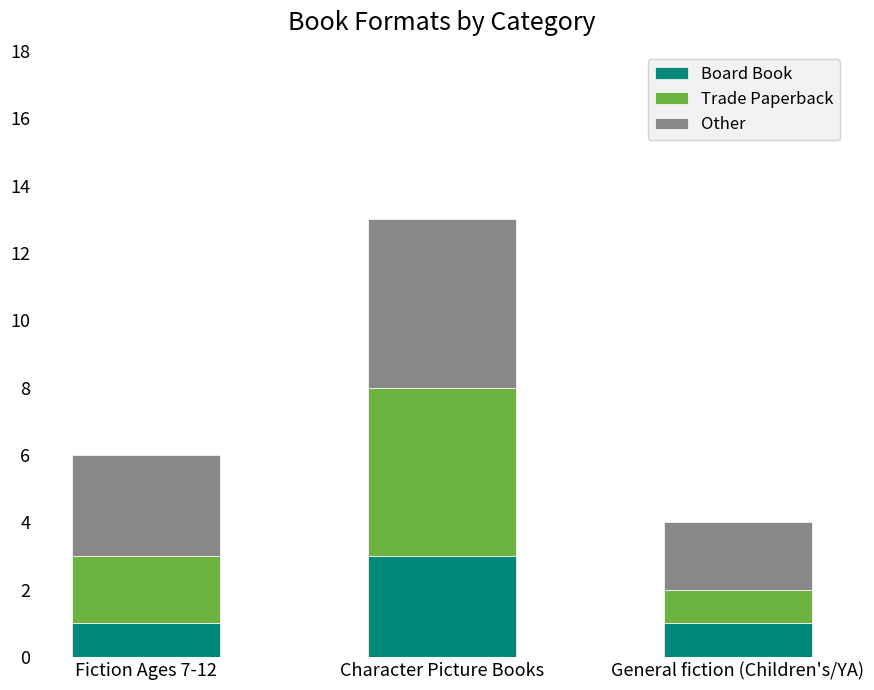

How many bars are there in total?

3